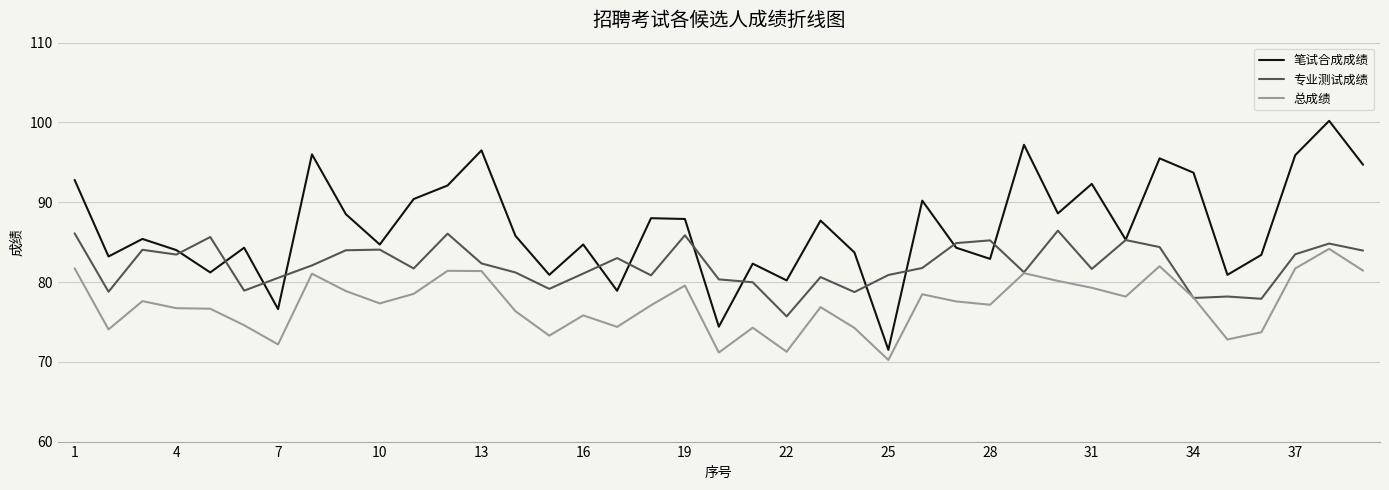

True or false: 笔试合成成绩 and 总成绩 cross at least once.

False